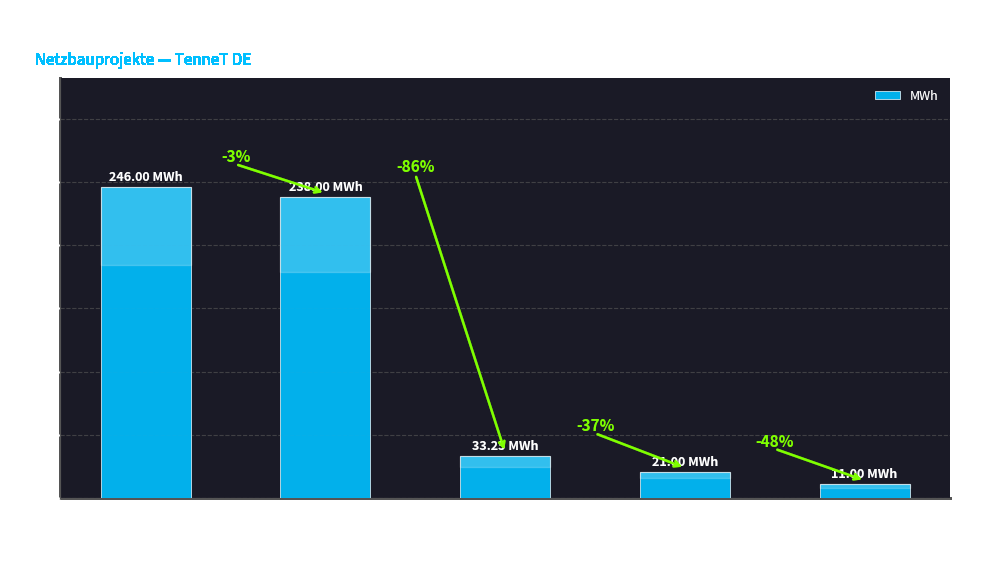

Rank the categories by value from lowest to highest.

50H
UW
Altentreptow, 50H
UW
Schönewalde, 50H
UW
Wustermark, 50H
OWP
Arcadis
Ost
1, 50H
PV
Witznitz